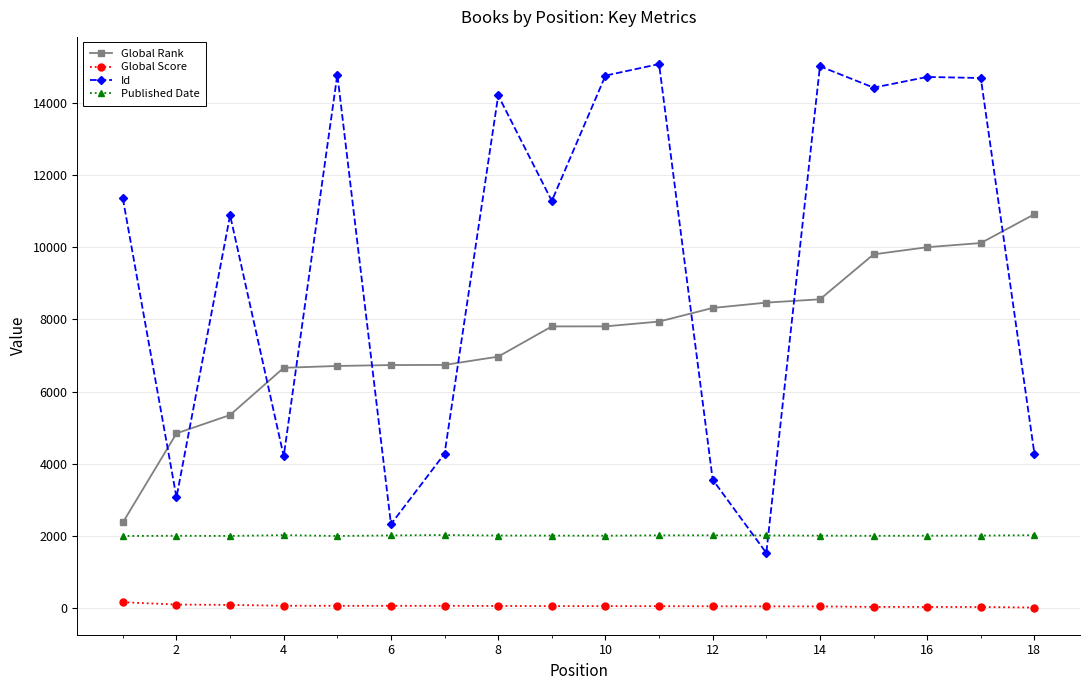

List the series in order of their overall mean, highest first.

Id, Global Rank, Published Date, Global Score